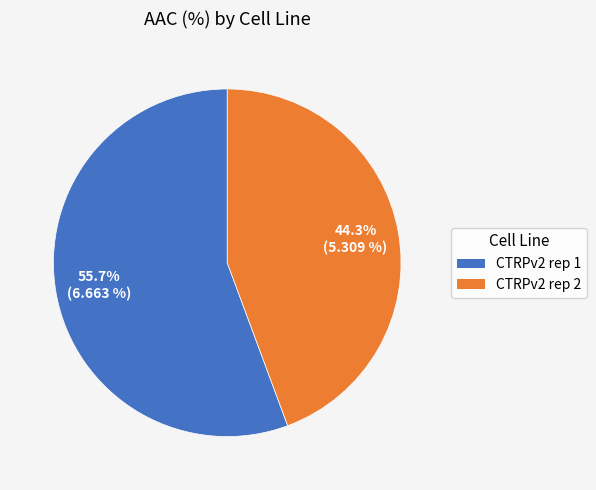

How many slices are in this pie chart?

2